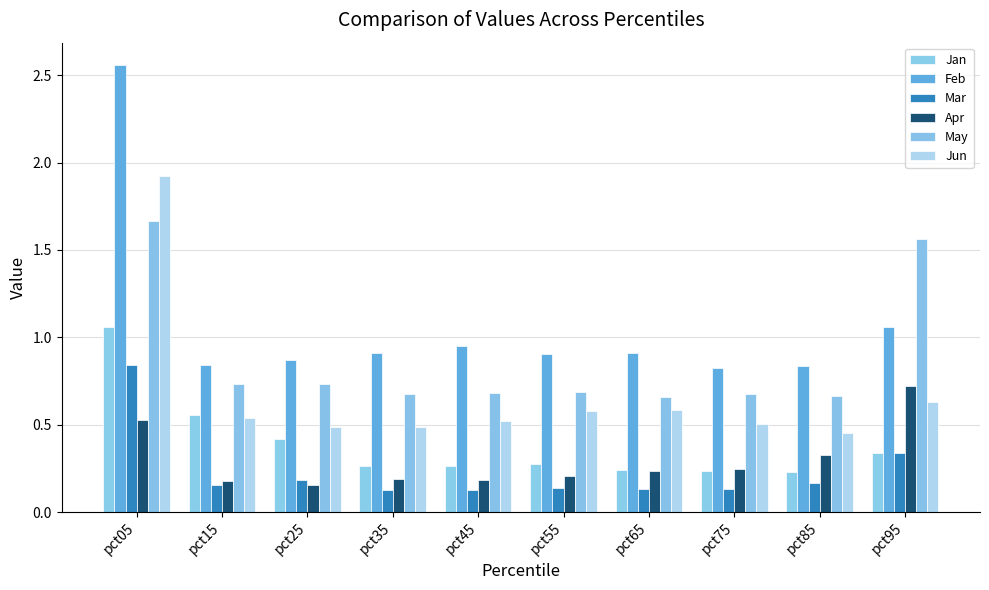

Reading left to right, transcribe all the data shown in this chart.

Jan: 1.1	0.6	0.4	0.3	0.3	0.3	0.2	0.2	0.2	0.3
Feb: 2.6	0.8	0.9	0.9	0.9	0.9	0.9	0.8	0.8	1.1
Mar: 0.8	0.2	0.2	0.1	0.1	0.1	0.1	0.1	0.2	0.3
Apr: 0.5	0.2	0.2	0.2	0.2	0.2	0.2	0.2	0.3	0.7
May: 1.7	0.7	0.7	0.7	0.7	0.7	0.7	0.7	0.7	1.6
Jun: 1.9	0.5	0.5	0.5	0.5	0.6	0.6	0.5	0.5	0.6